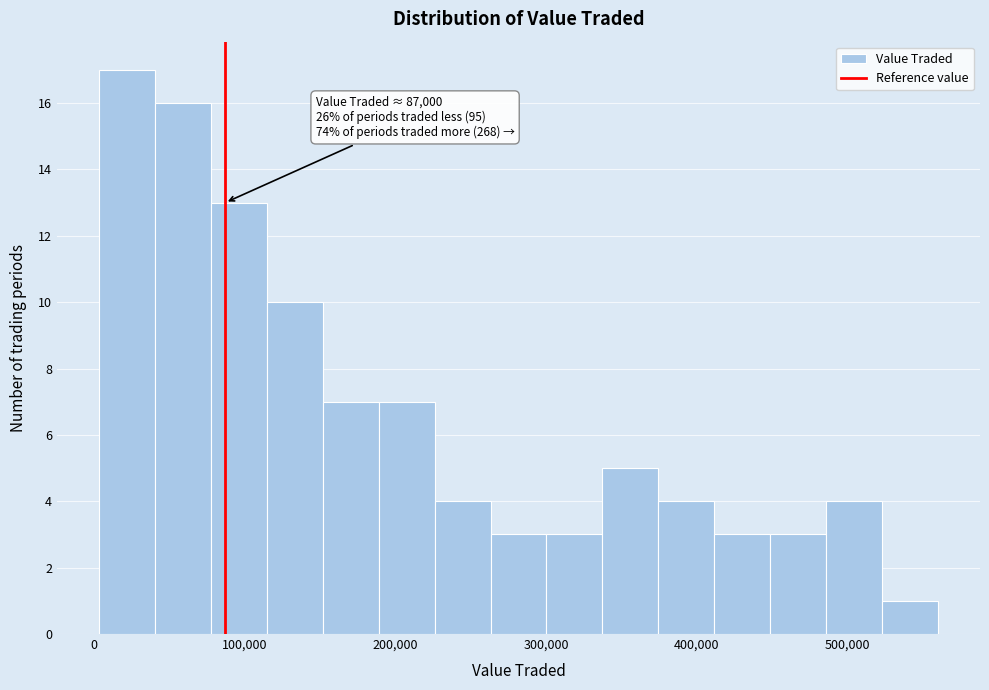

Around what value on the x-axis is the tallest bar? Give the approximate position of its centre, as read against the axis.

20000